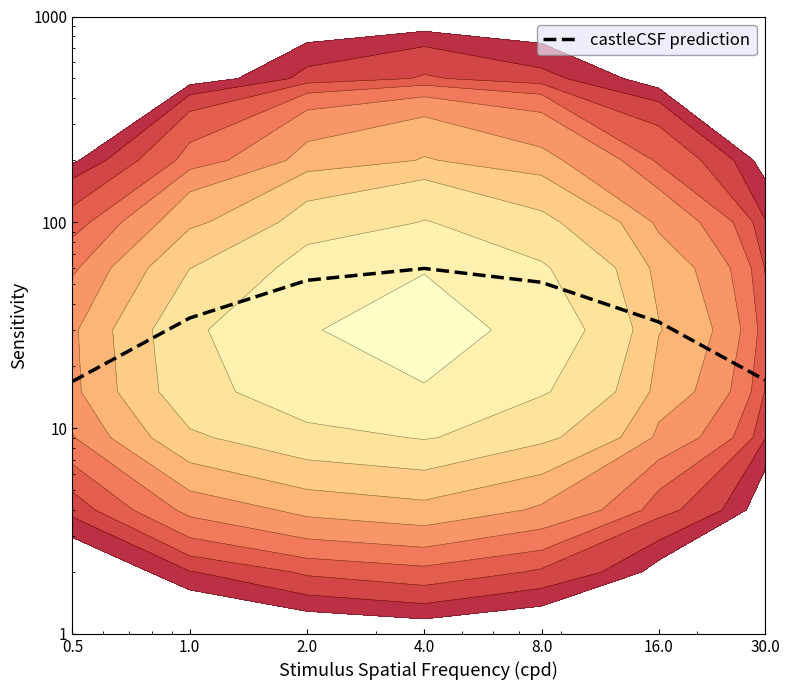

Where is the data nearest to the value 38?

1.0